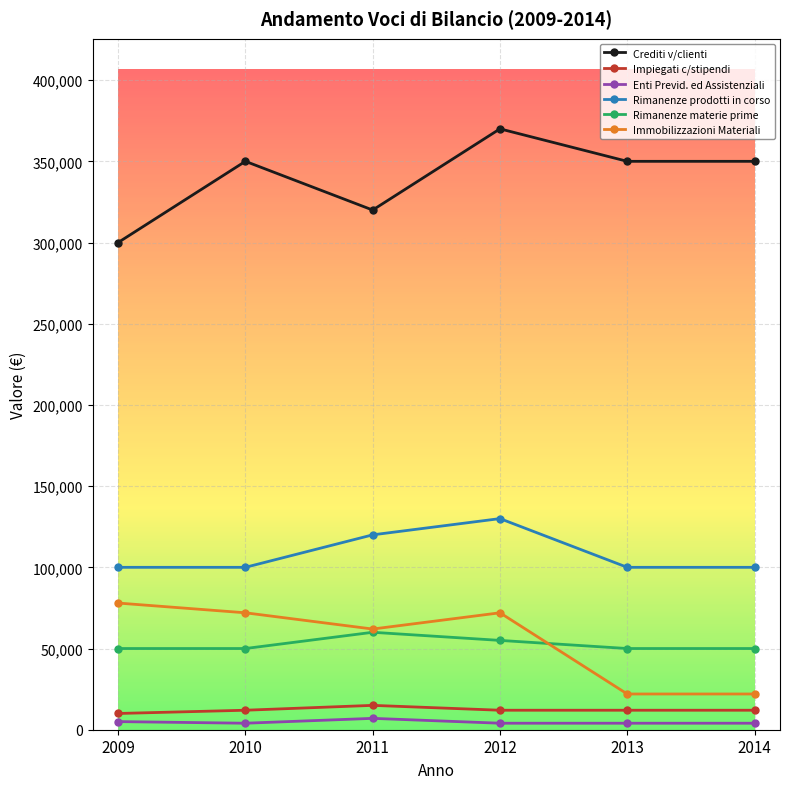

What is the difference between the maximum and minimum values in the Immobilizzazioni Materiali series?

56000